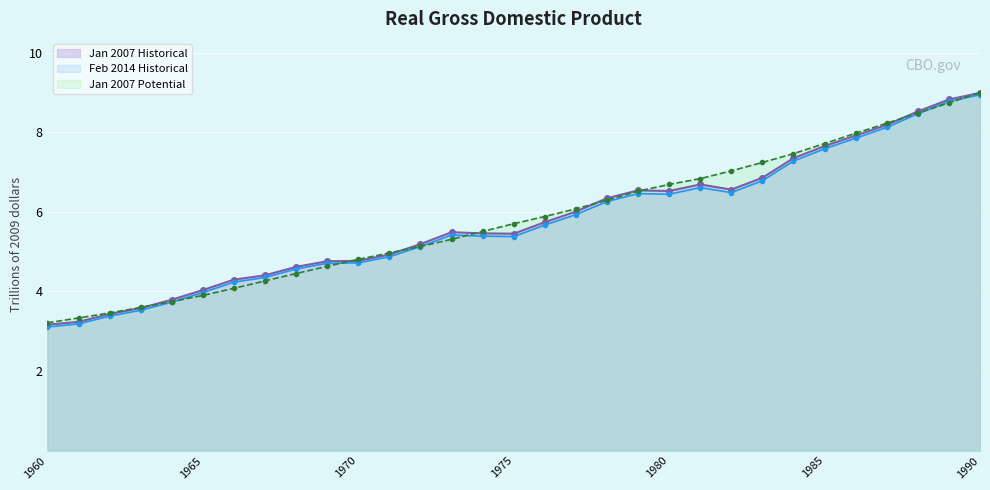

Count the number of data series in this chart.

3